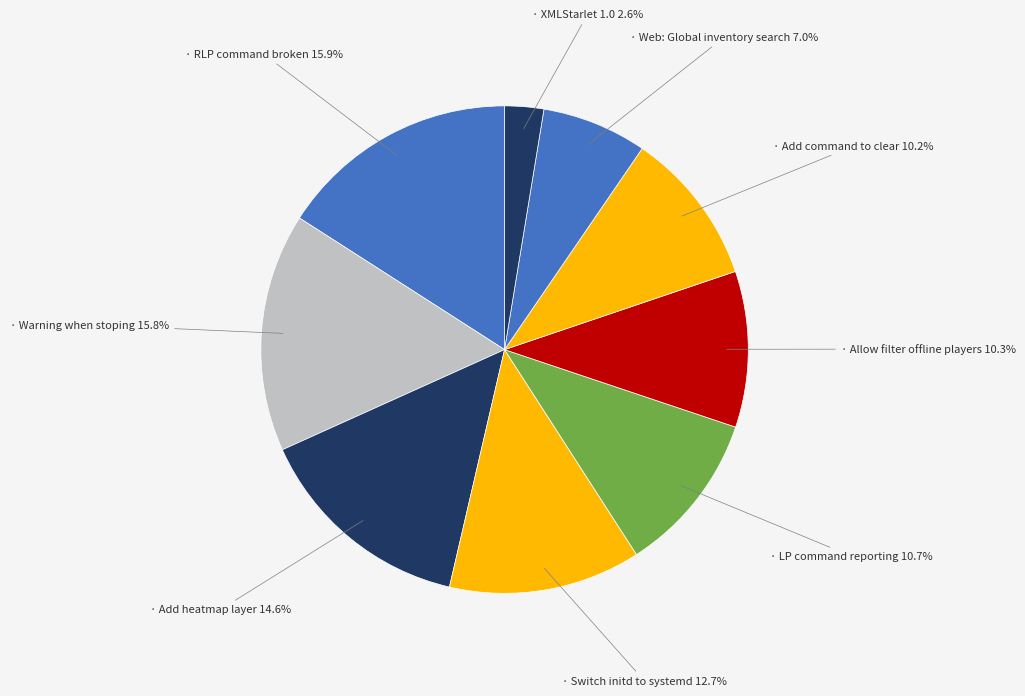

How many slices are in this pie chart?

9